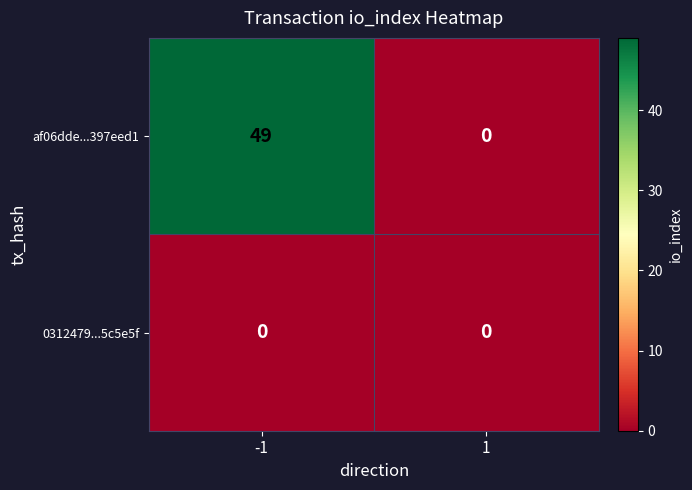

Which series has the largest total across all categories?

af06dde...397eed1